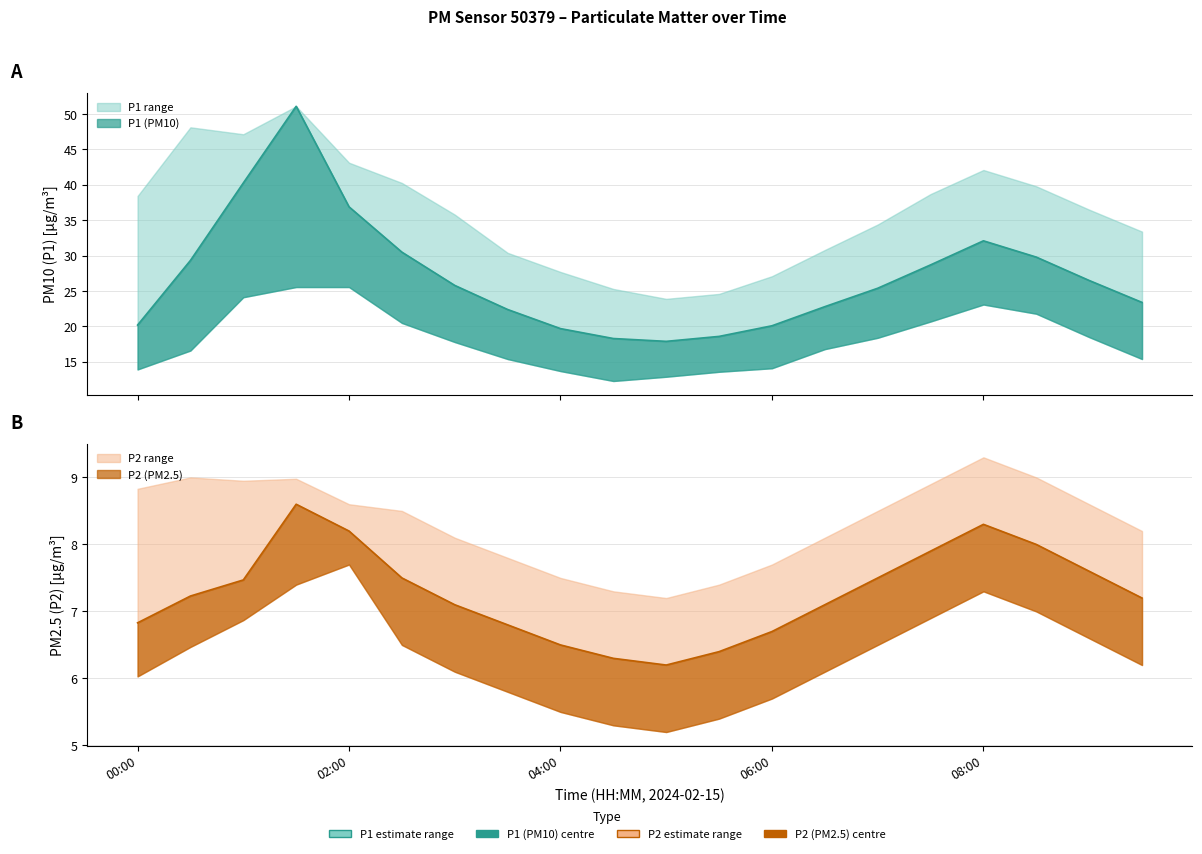

What is the label of the 2nd point from the right?

09:00